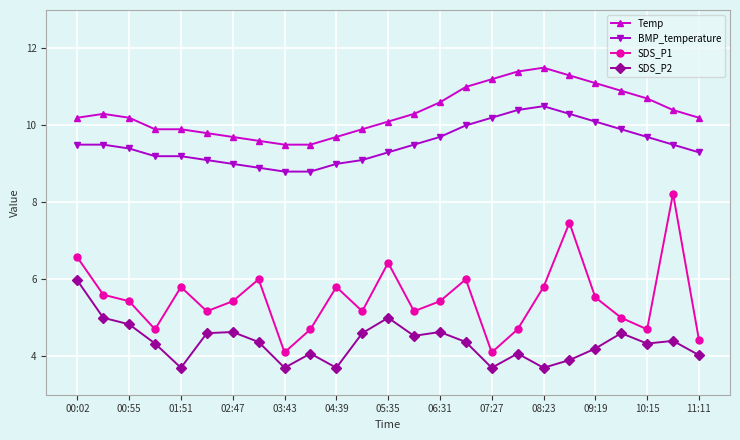

What is the lowest value of the BMP_temperature series?

8.8